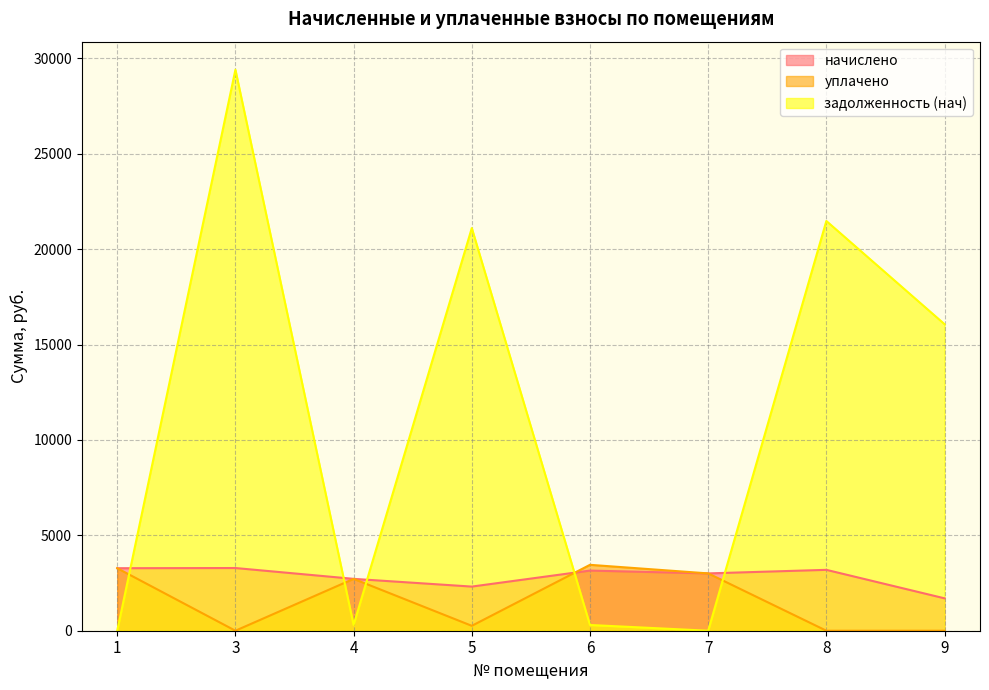

What is the average value of the уплачено series?

1589.1